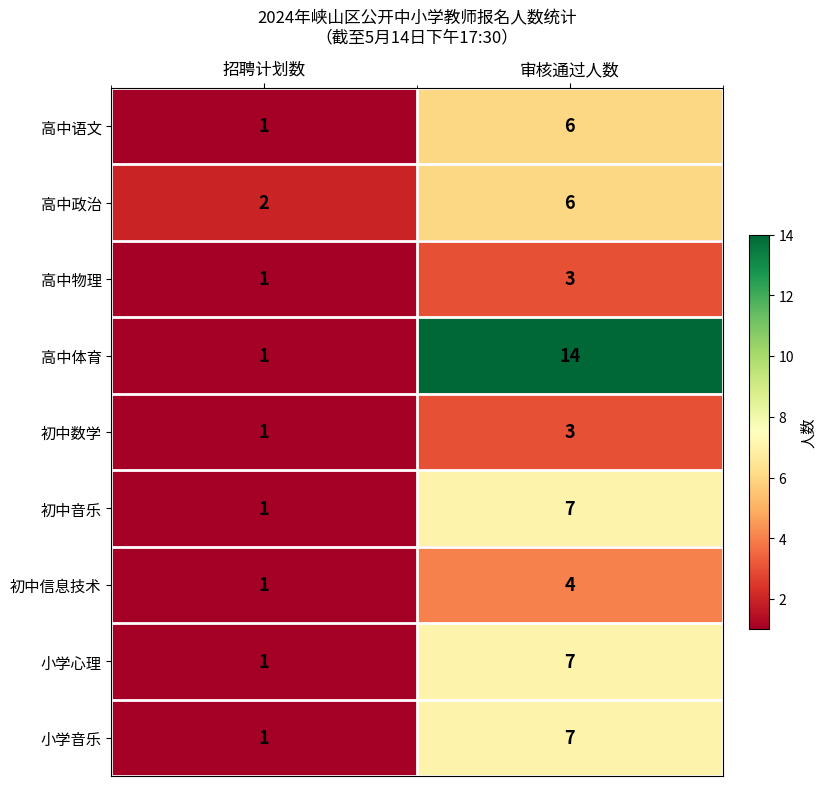

Which label corresponds to the largest value in the chart?

审核通过人数